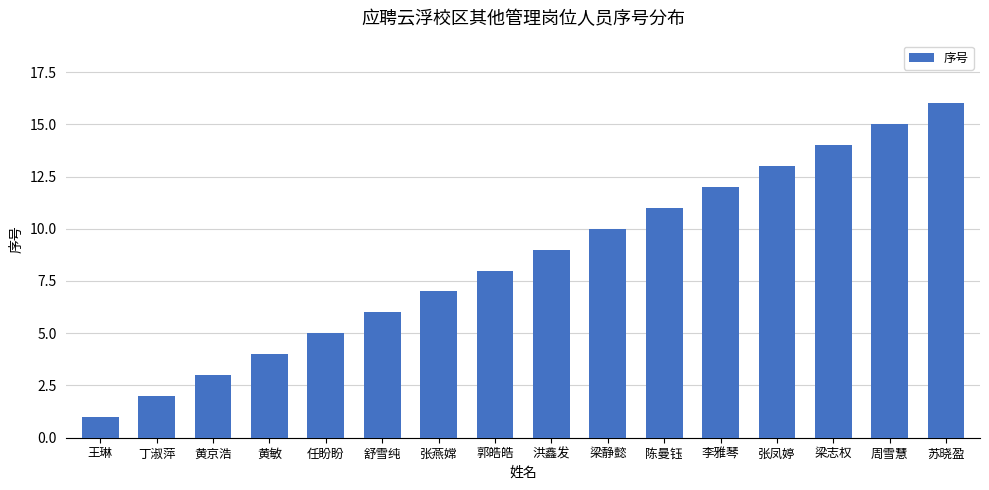

Between 周雪慧 and 张凤婷, which is larger?

周雪慧